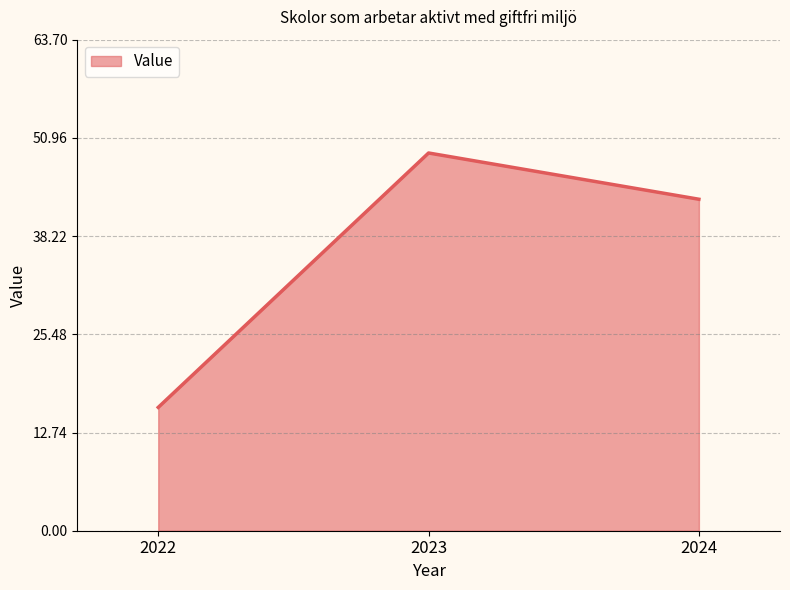

What is the sum of all values?

108